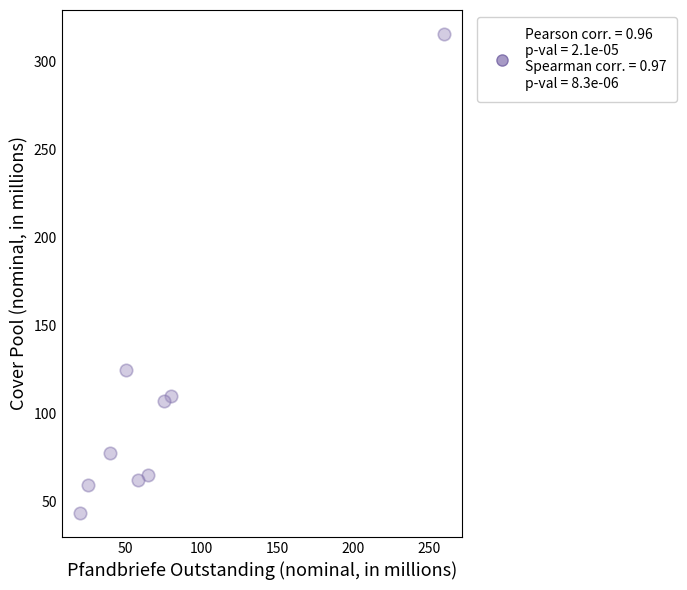

What Y value in the scatter plot is closest to 179?

124.7